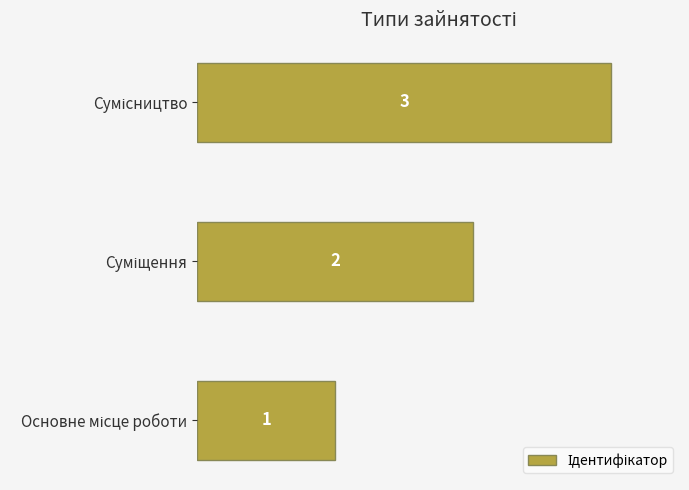

How many bars are there in total?

3